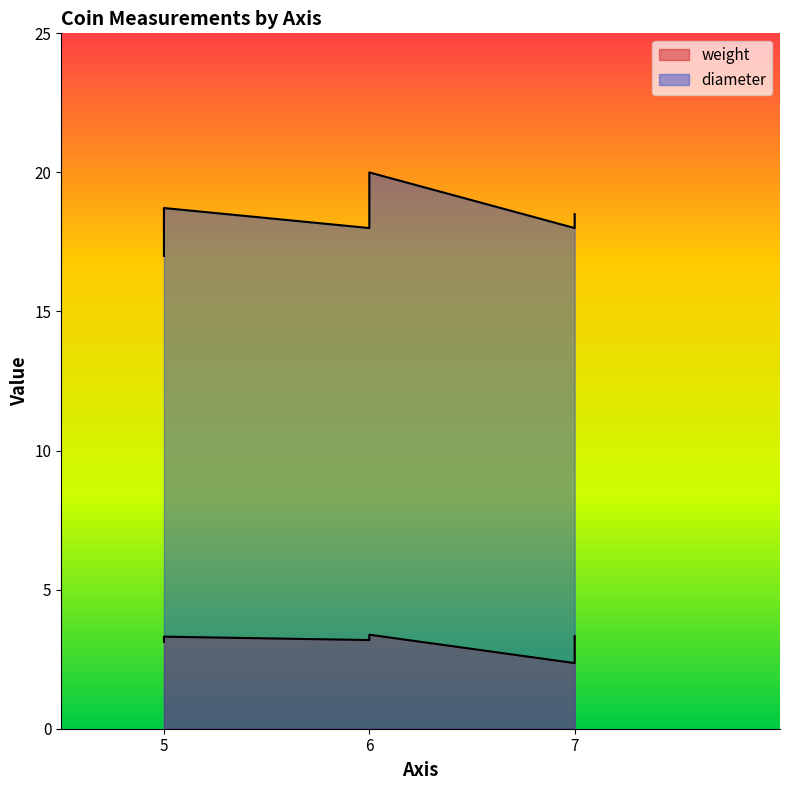

Between 5 and 6, which is larger?

5